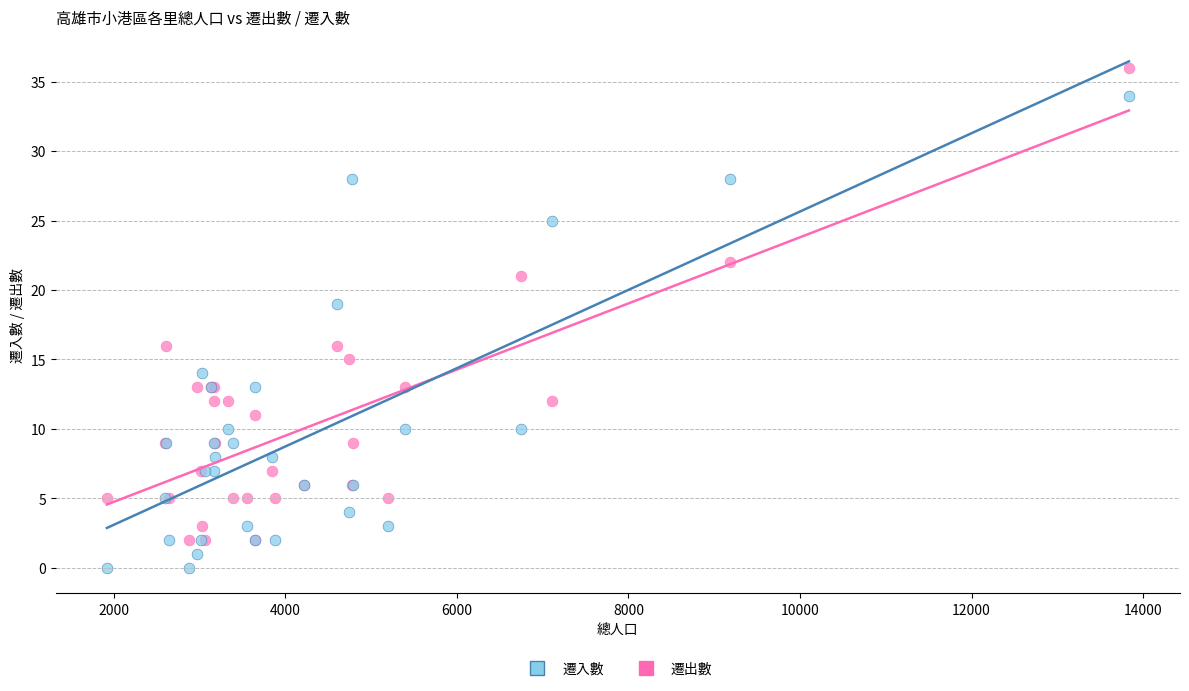

Across all series, what Y value is closest to 18?

19